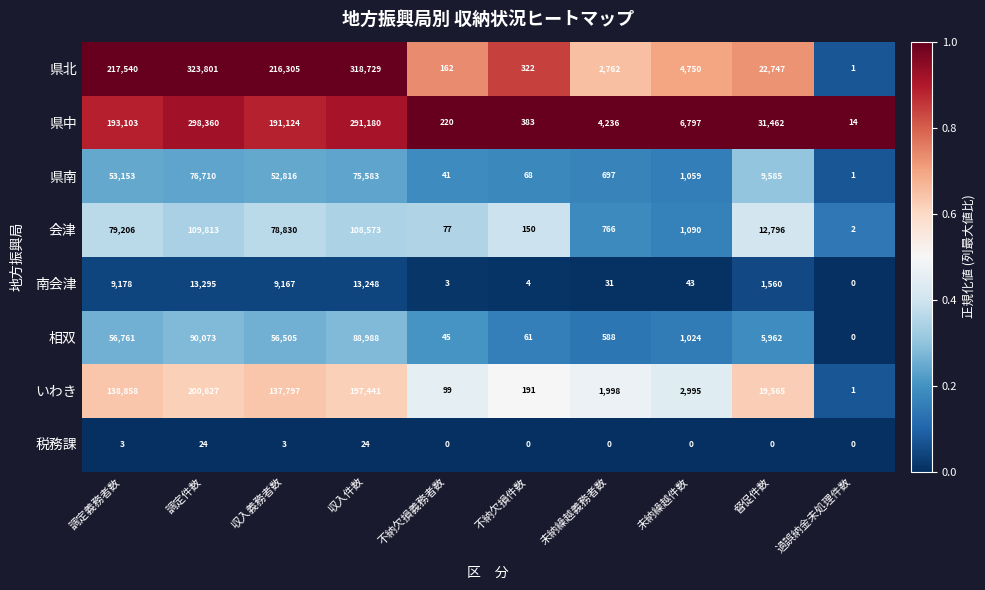

Rank the series at 不納欠損件数 from lowest to highest value.

税務課, 南会津, 相双, 県南, 会津, いわき, 県北, 県中